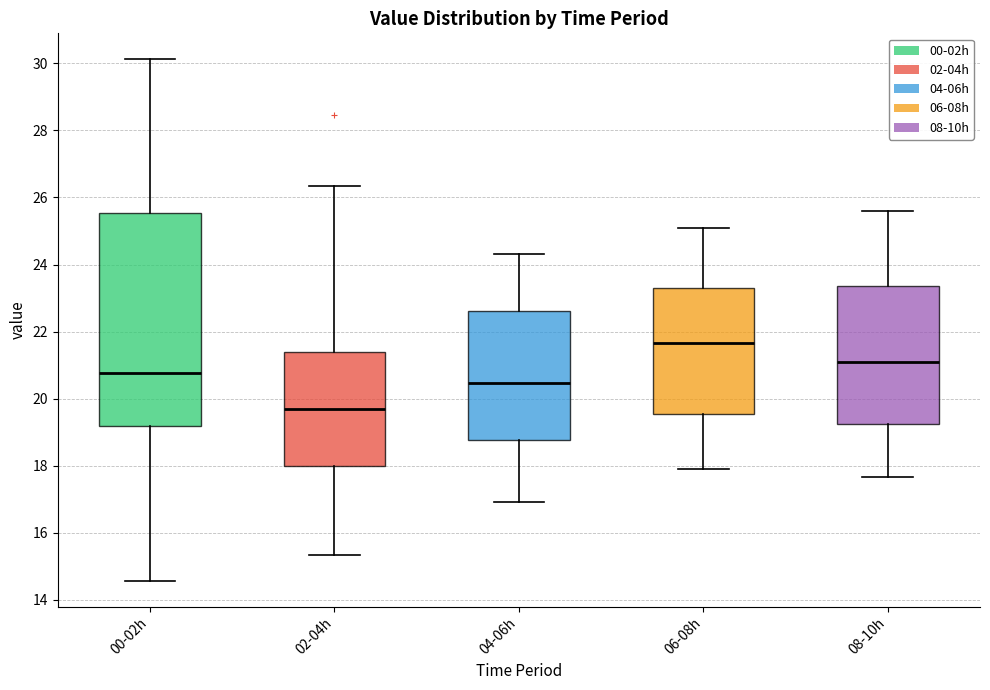

Which box's median line is the lowest?

02-04h